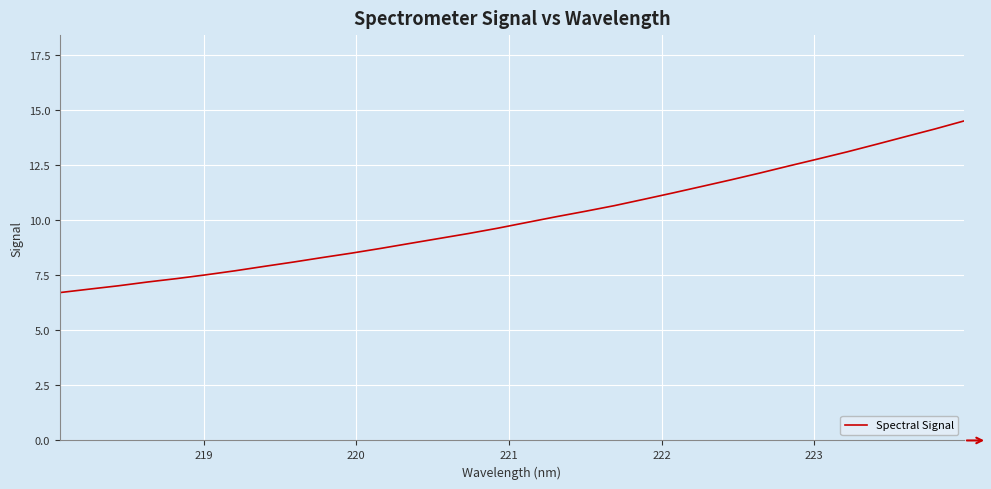

What is the maximum value shown in the chart?

14.5